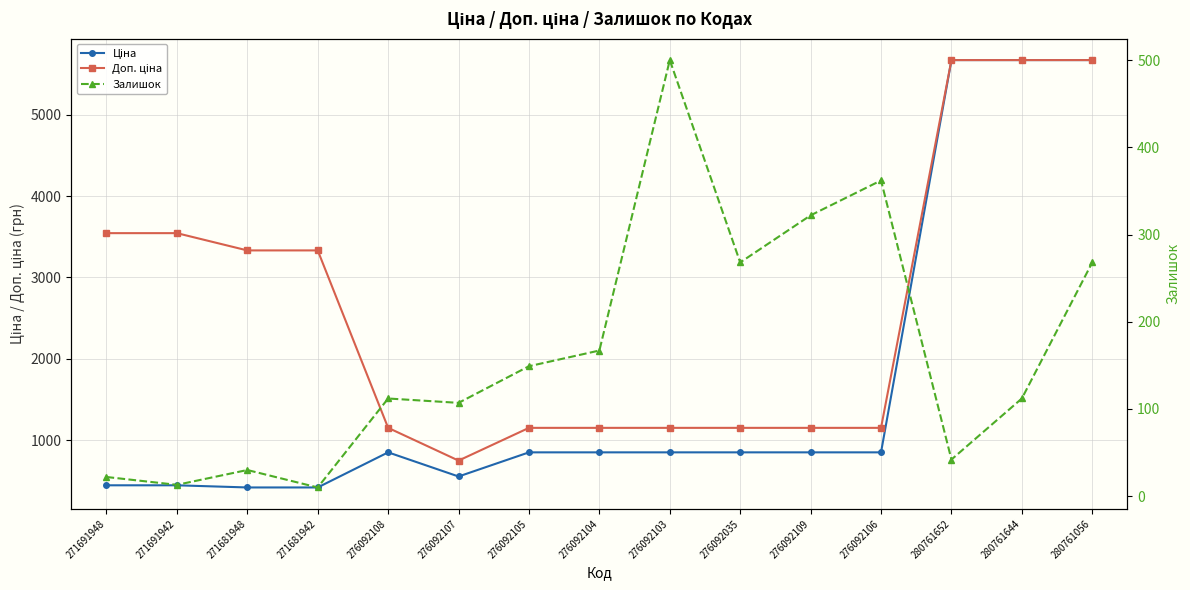

At which category is the sum across all series the highest?

280761056